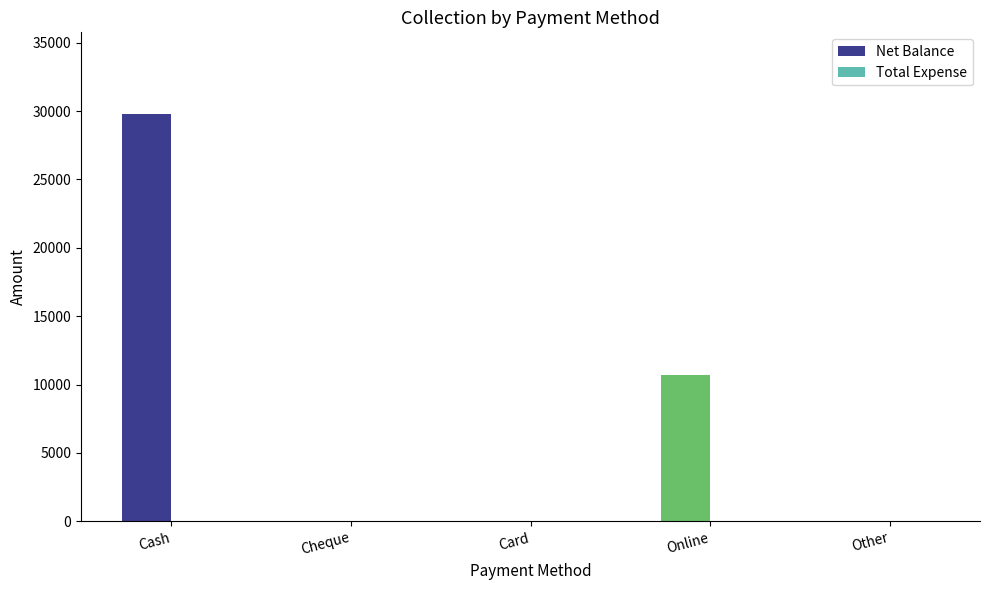

What is the maximum value shown in the chart?

29800